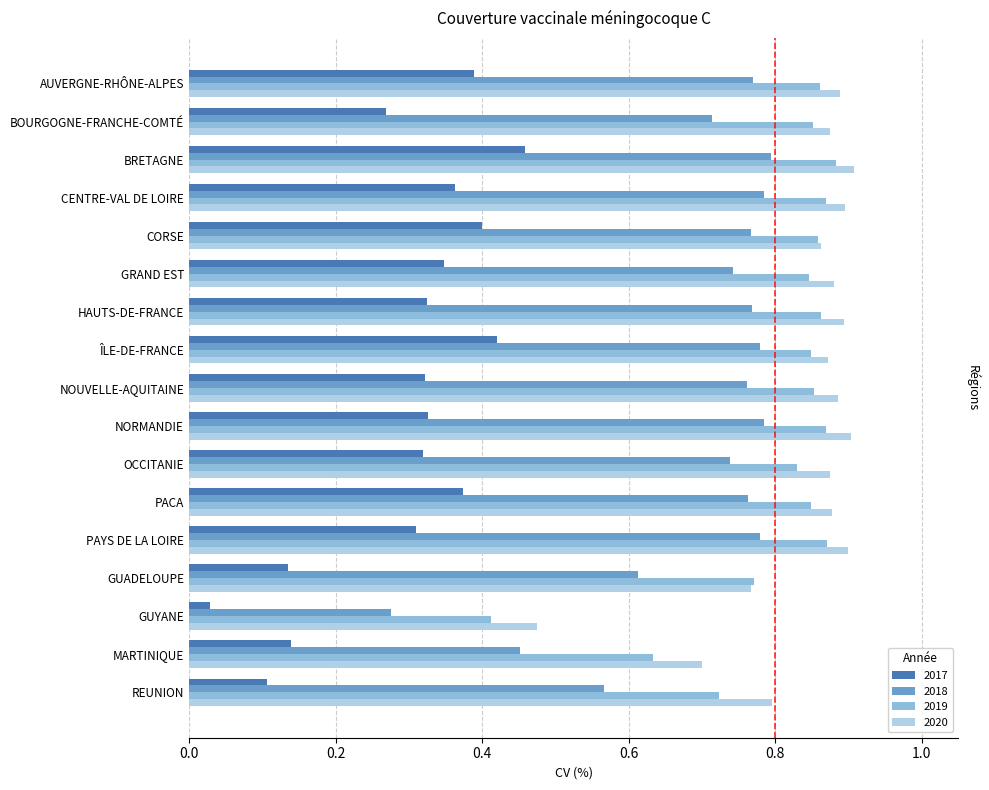

Count the 2019 values in the range 0 to 1.

17